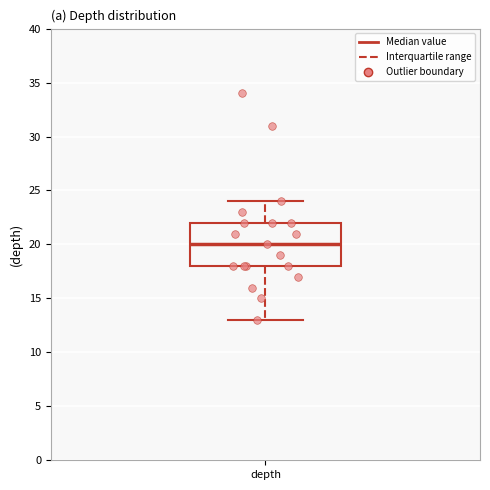

Read this box plot against the y-axis: the position of the median line, the range covered by the box, and the ends of both whiskers. The values are not printed on the chart, so give them approximately, as read against the axis.

median 20, box 18 to 22, whiskers 13 to 24